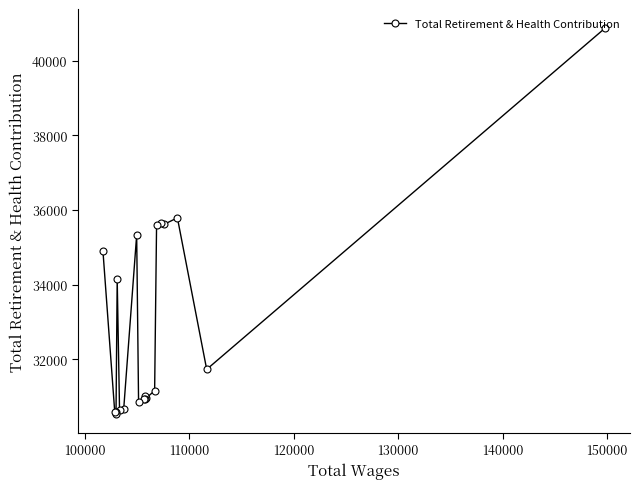

What is the maximum value shown in the chart?

40875